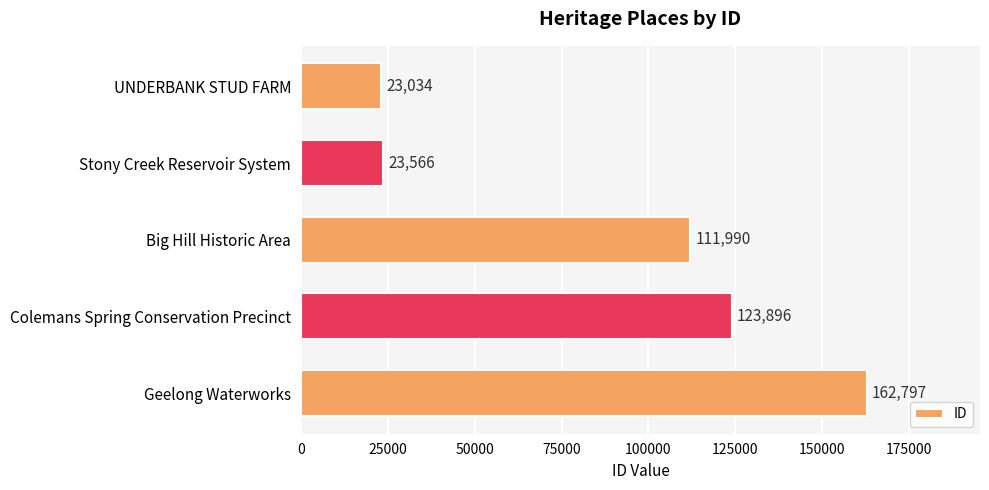

What is the sum of all values?

445283